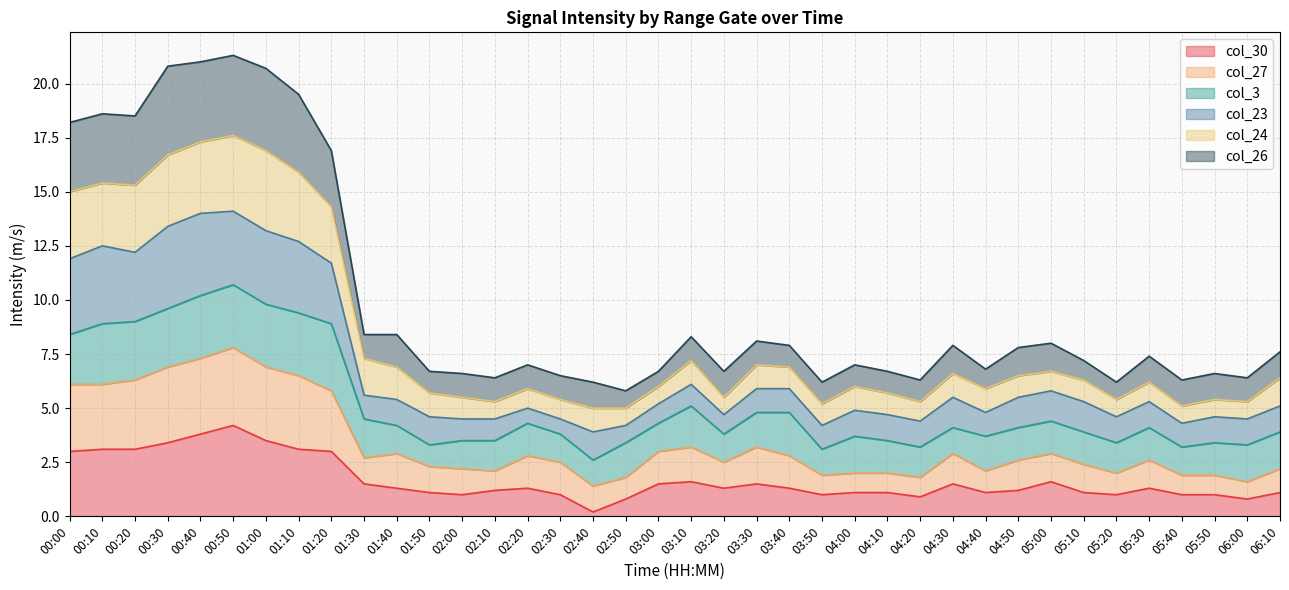

Is it true that col_30 equals 1.0 at 05:50?

True